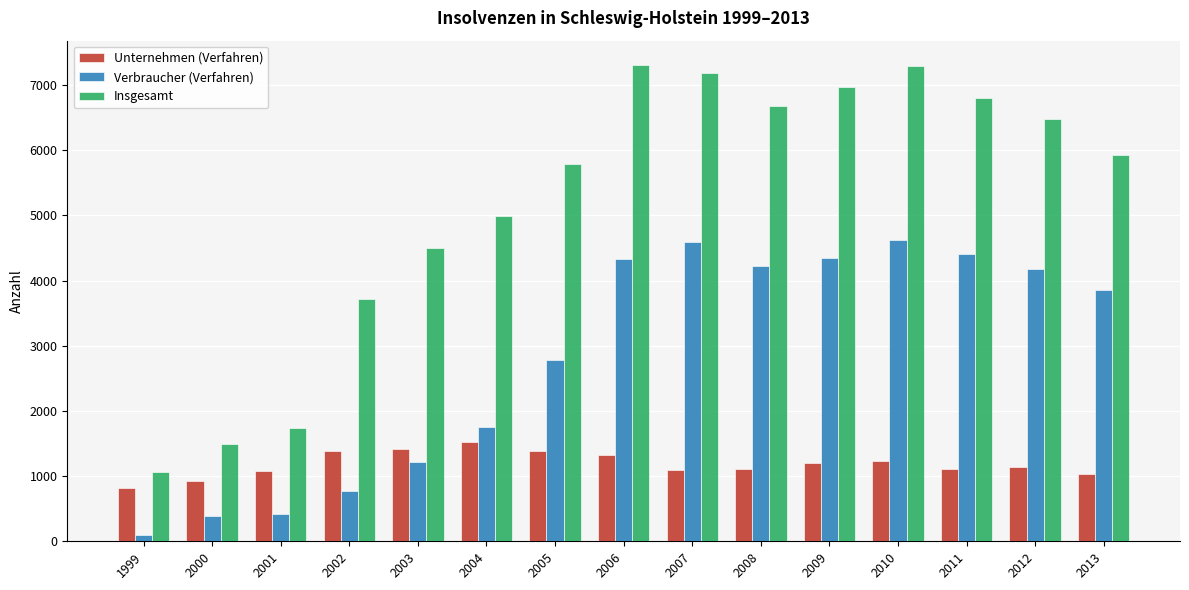

What value does the Verbraucher (Verfahren) series have at 1999?

91